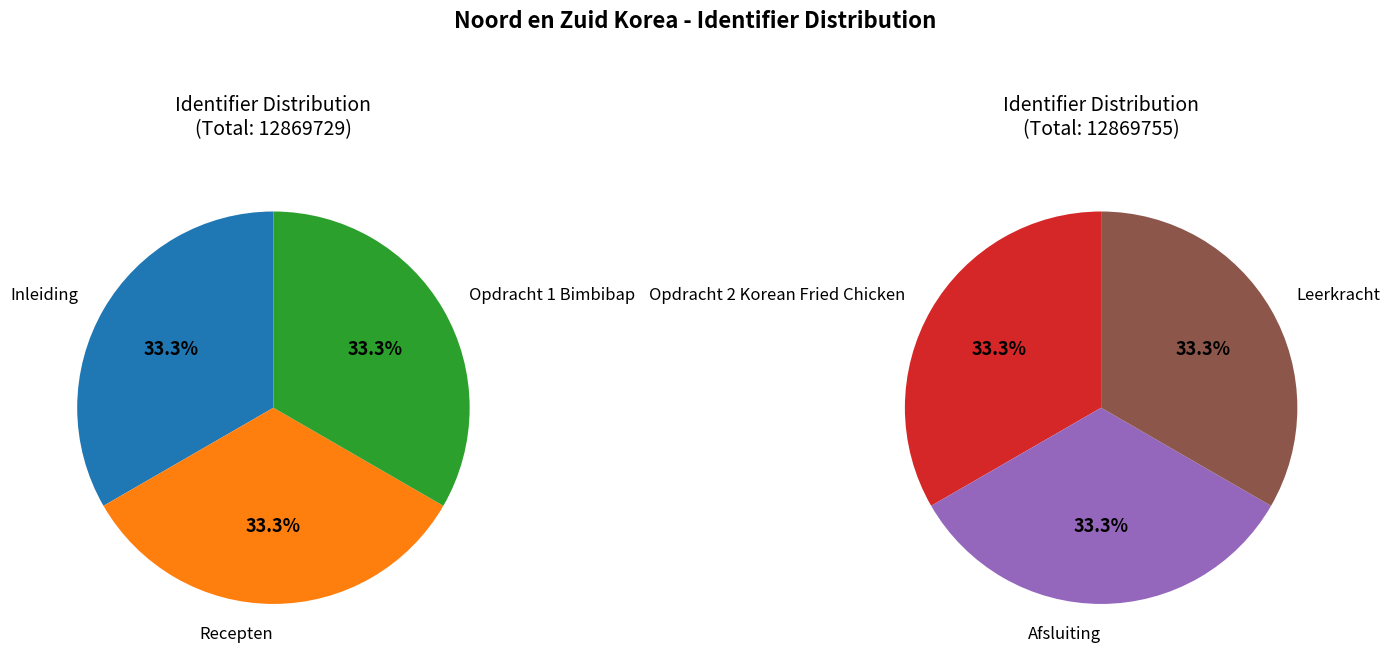

What is the ratio of the value at Leerkracht to the value at Afsluiting?

1.0